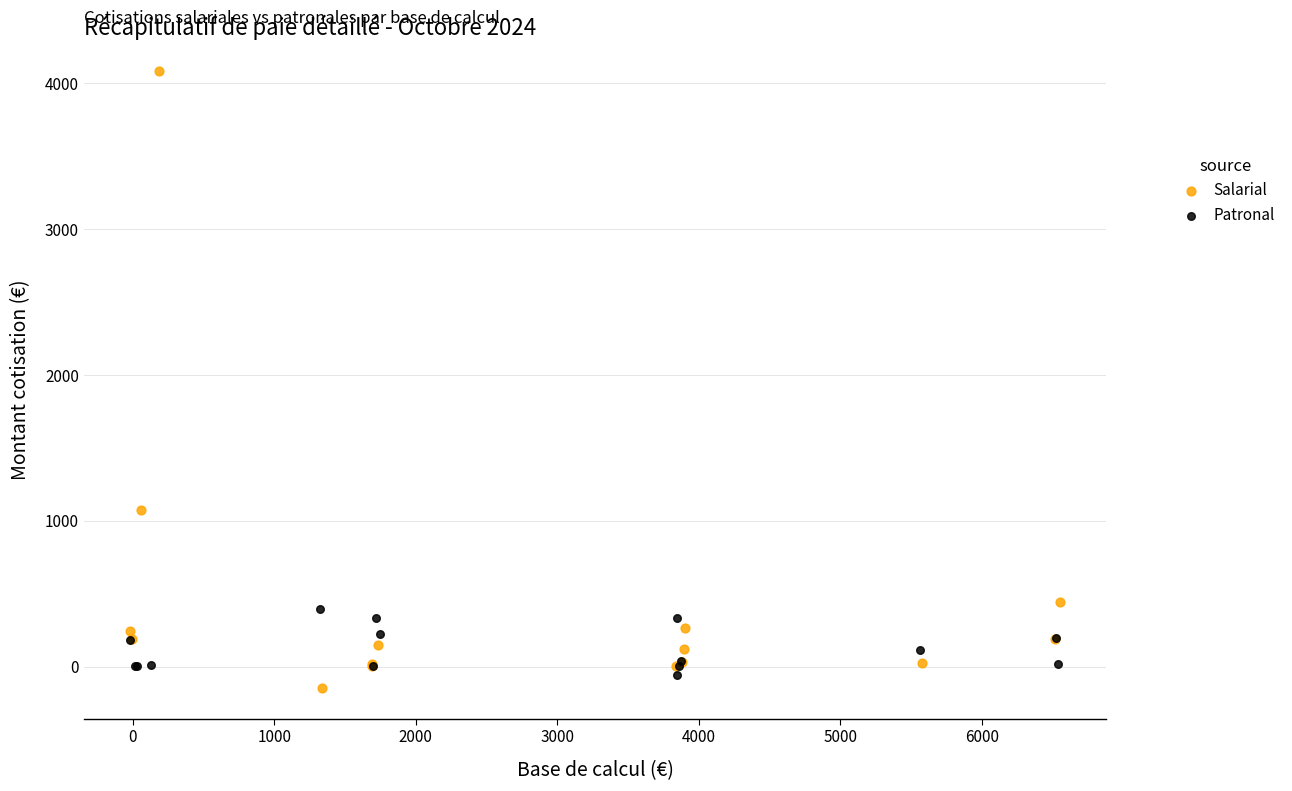

Which series reaches the maximum Y coordinate?

Salarial